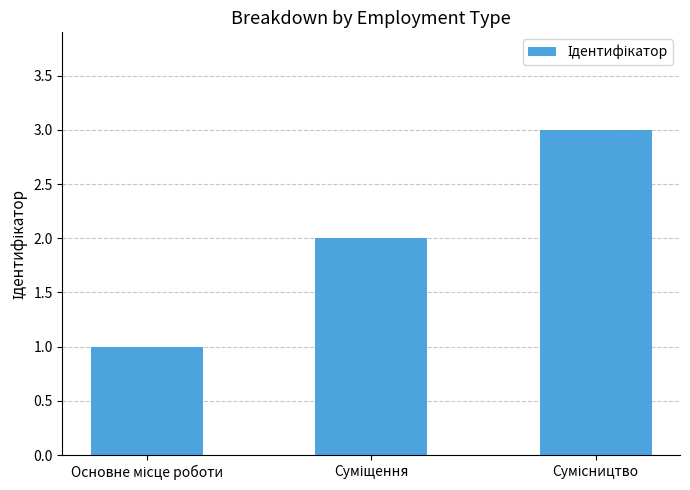

What is the maximum value shown in the chart?

3